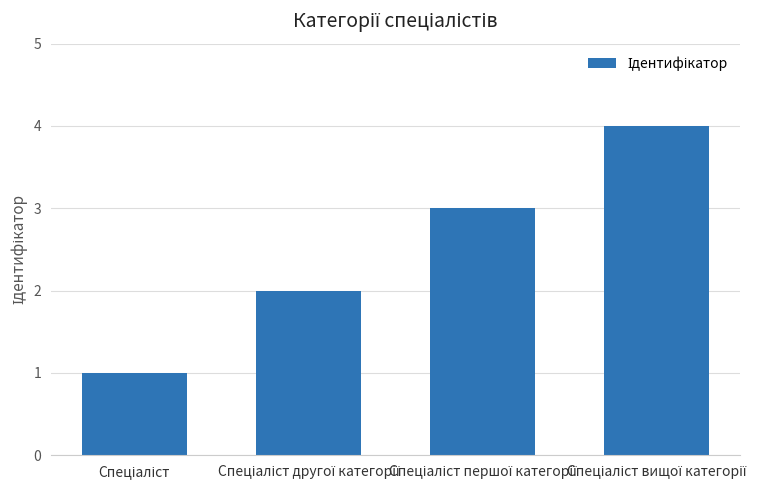

What is the difference between the maximum and minimum values?

3